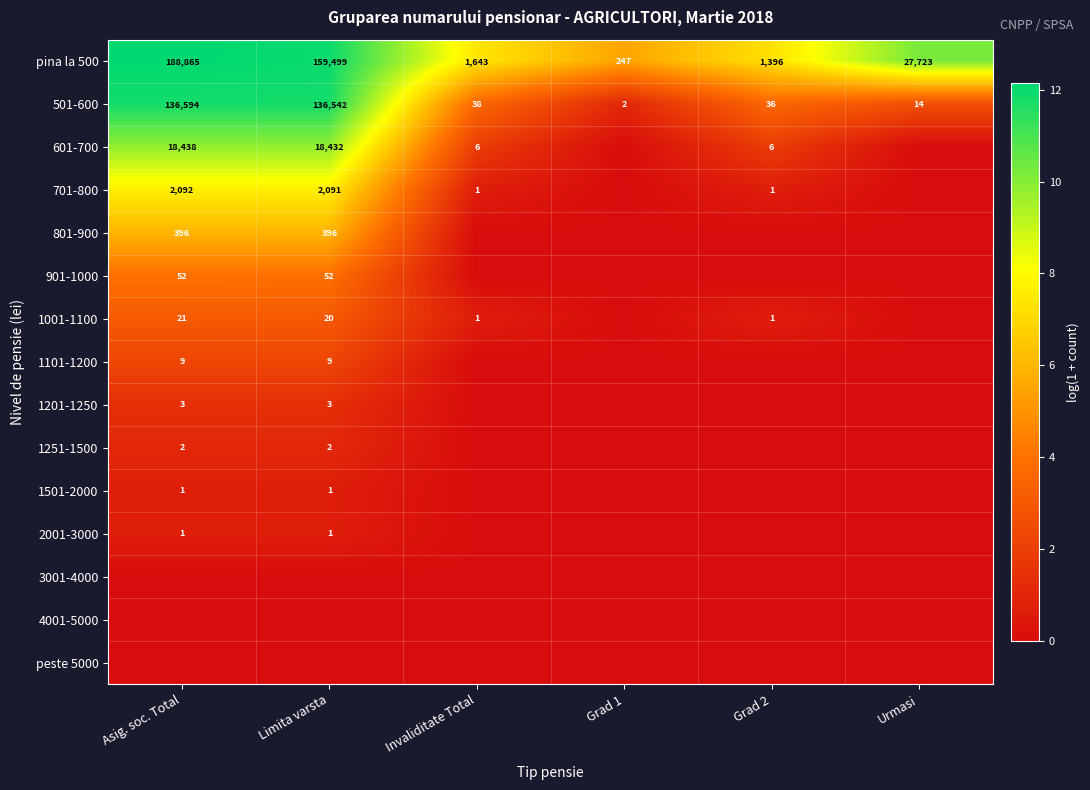

Which category has the highest value across all series?

Asig. soc. Total